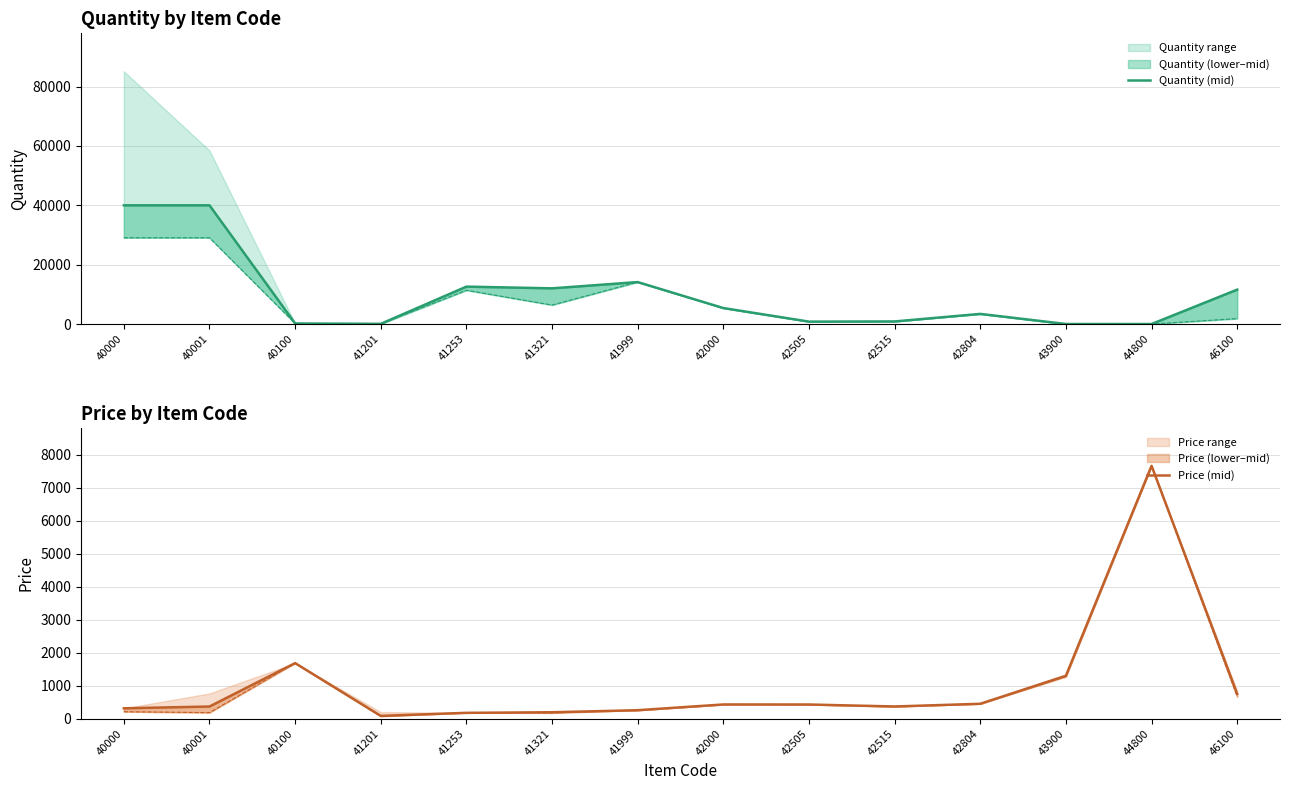

The value of Quantity (mid) at 42804 is 3430. True or false?

True